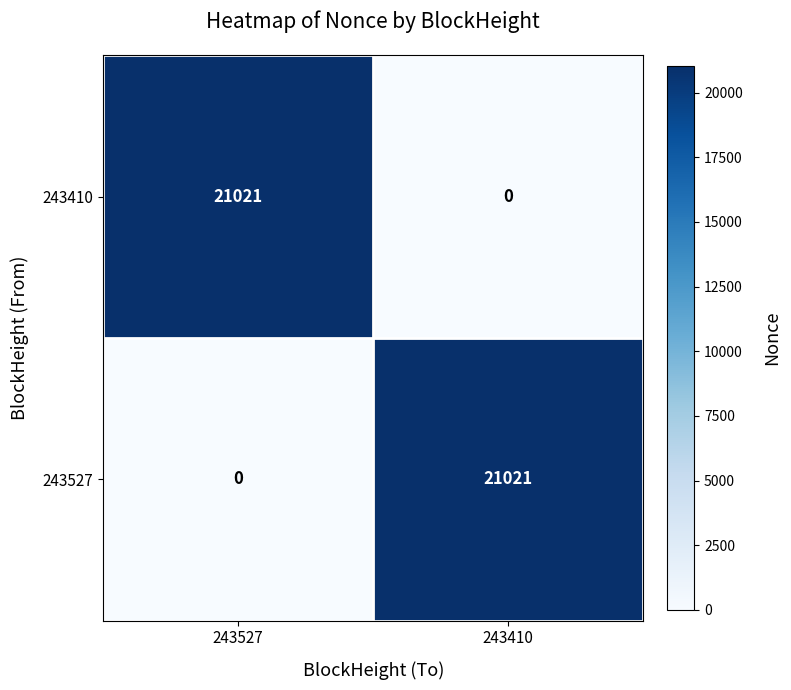

Reading left to right, list all the values displayed in this chart.

243410: 243527=21021	243410=0
243527: 243527=0	243410=21021